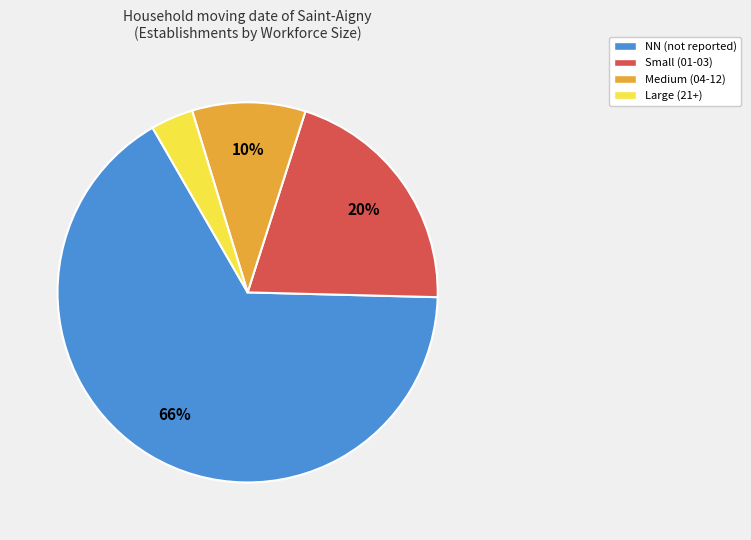

Is there a majority slice in this chart?

Yes